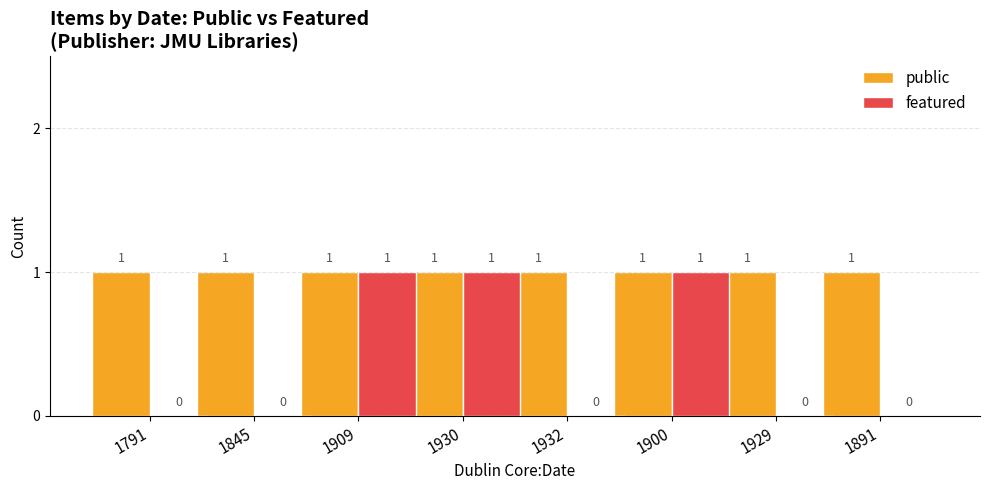

What is the sum of the public values at 1891 and 1900?

2